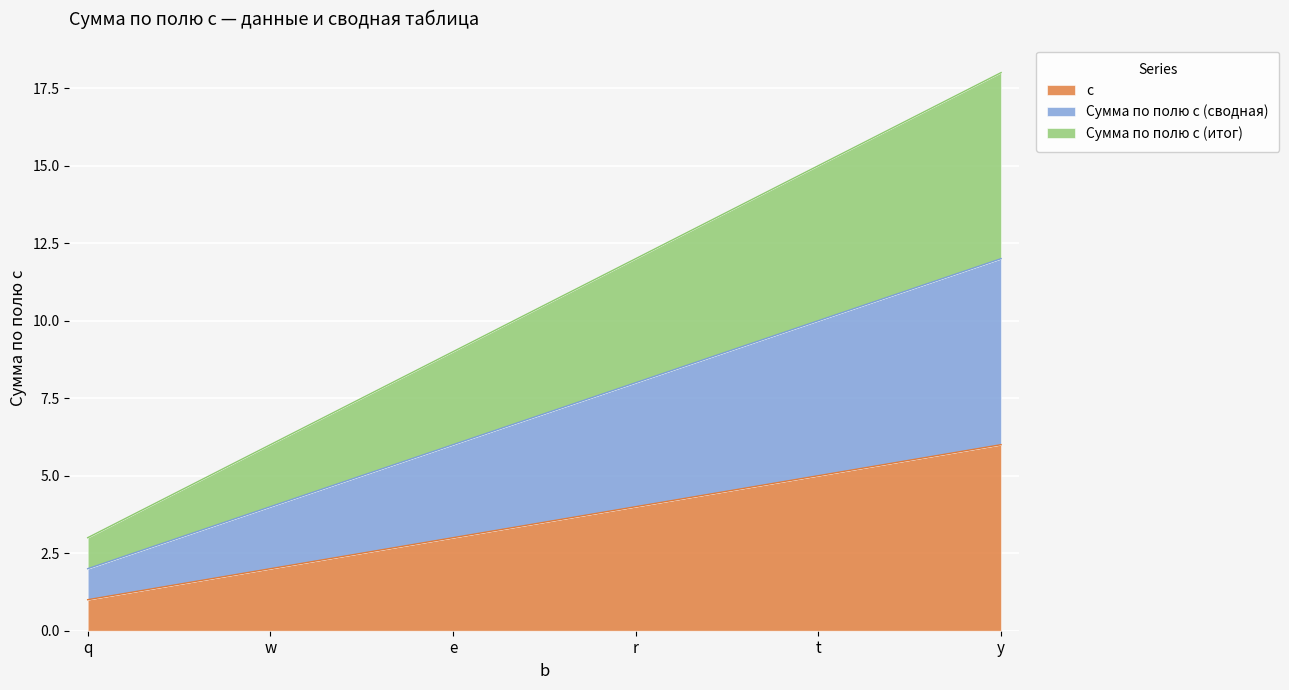

What are all the series names shown in the legend?

c, Сумма по полю c (сводная), Сумма по полю c (итог)